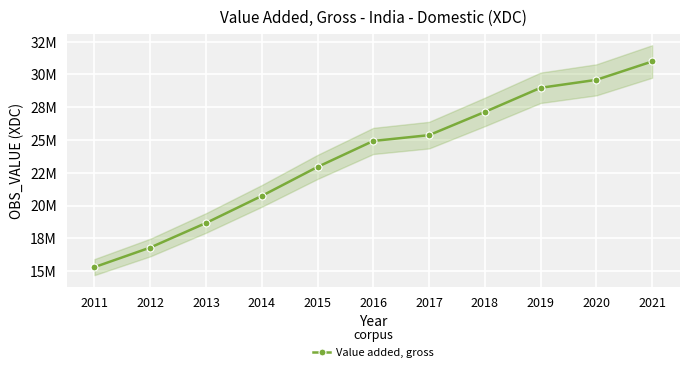

True or false: the data has more than 2 interior local peaks.

False